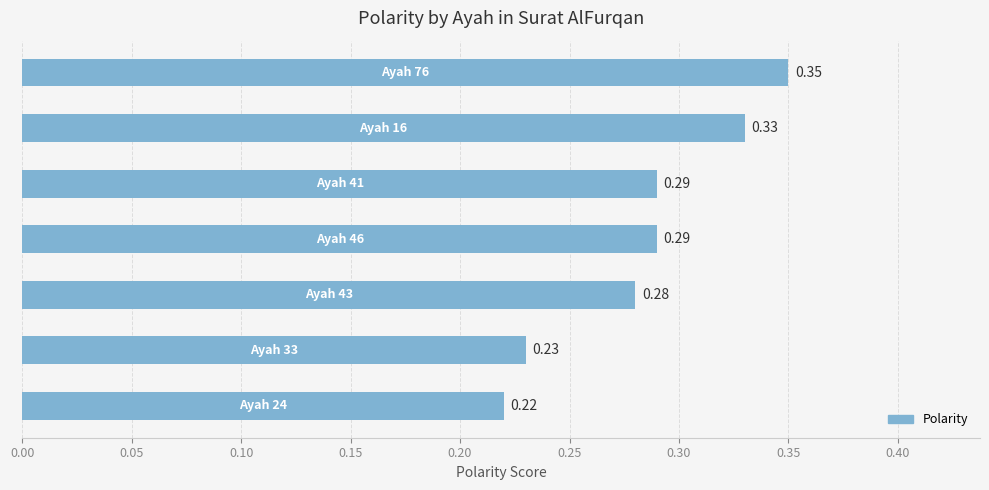

What is the sum of all values?

2.0